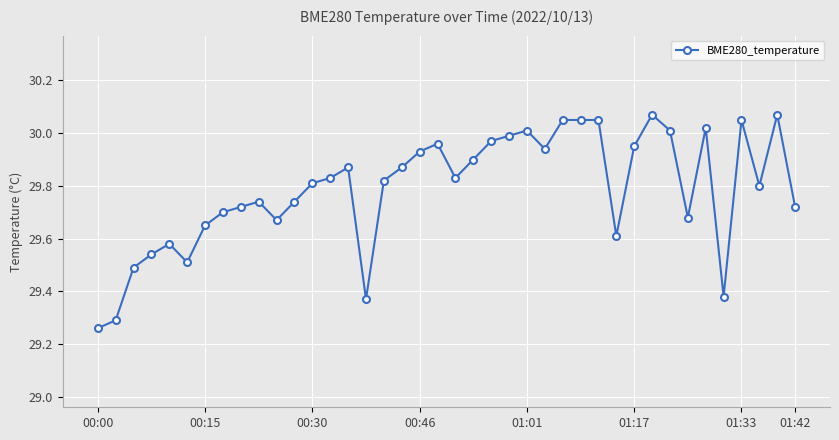

What is the difference between the second highest and second lowest values?

0.8